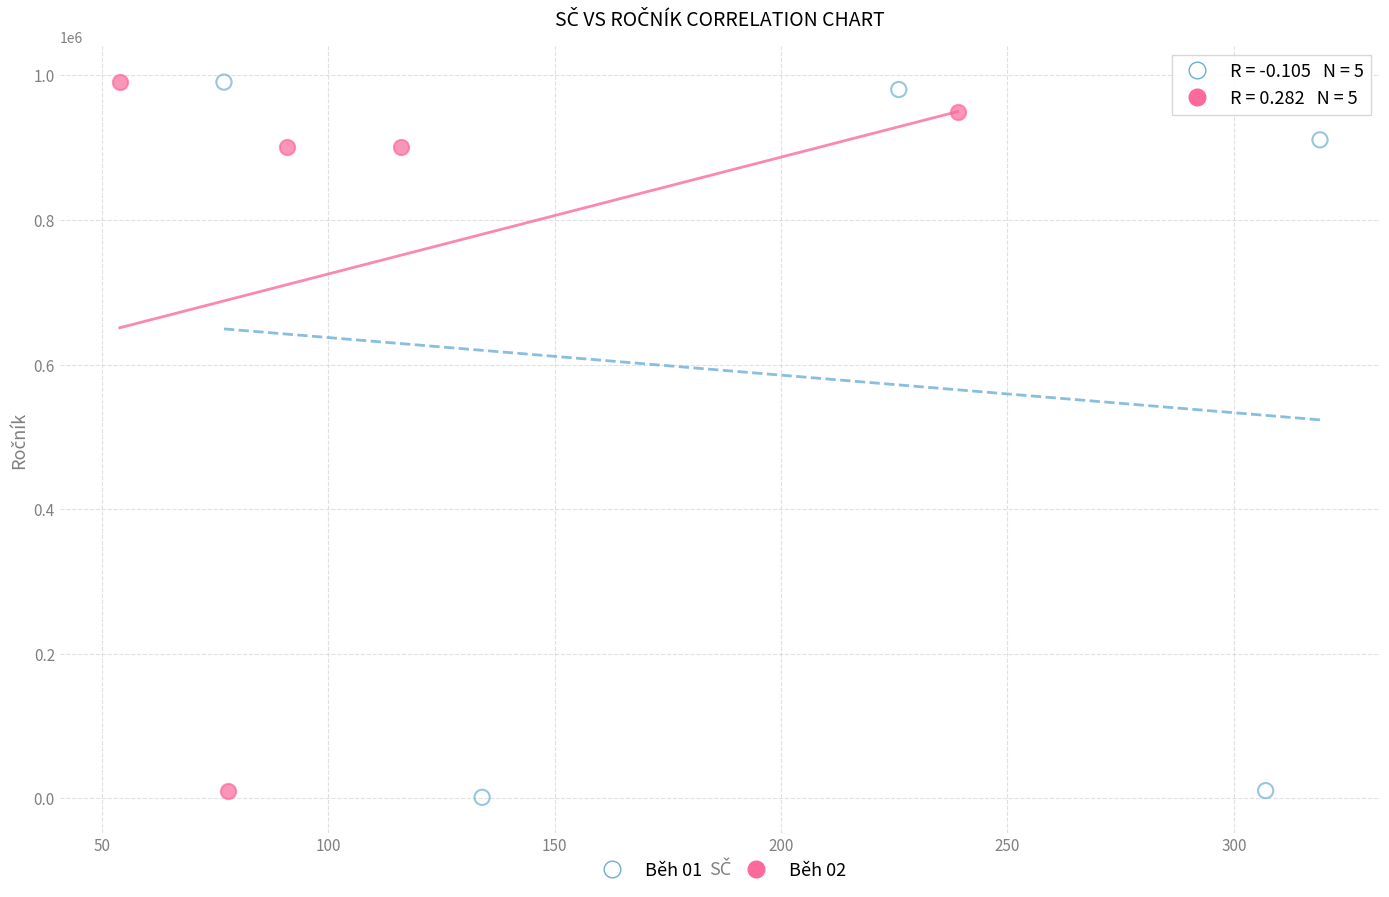

What are all the series names shown in the legend?

Běh 01, Běh 02